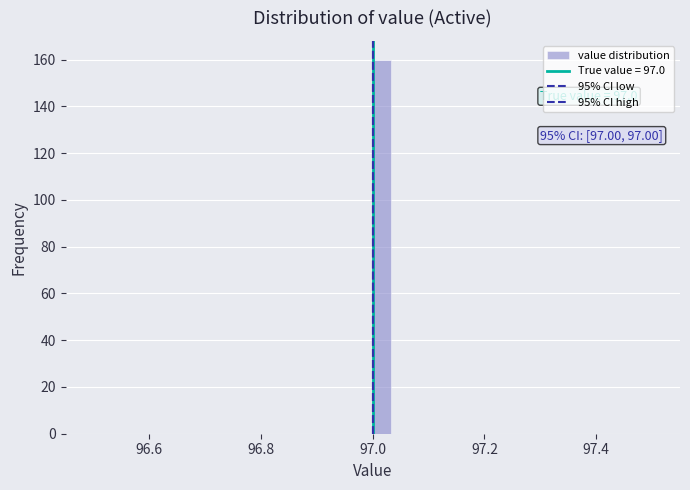

Around what value on the x-axis is the tallest bar? Give the approximate position of its centre, as read against the axis.

97.02